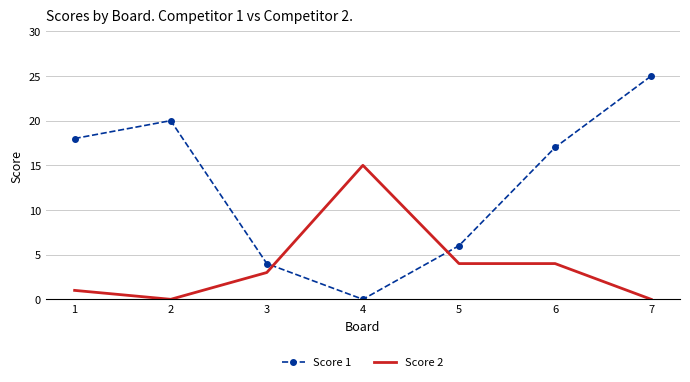

What is the difference between the Score 2 values at 2 and 6?

4